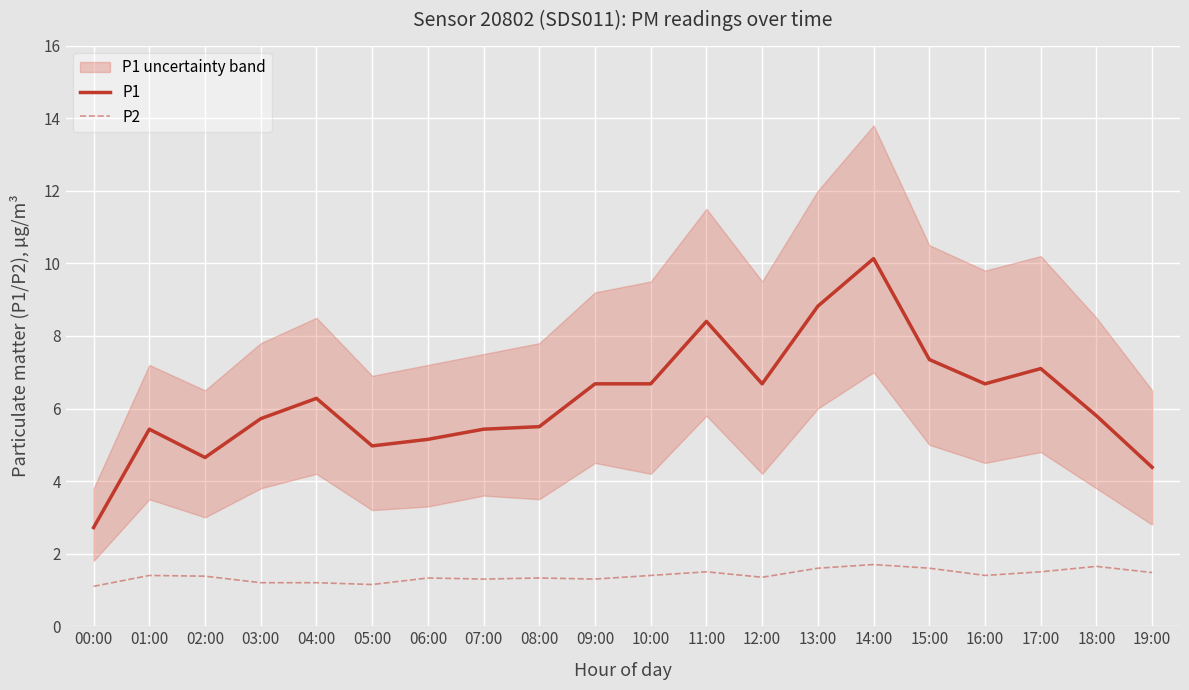

What is the maximum value for P2?

1.7